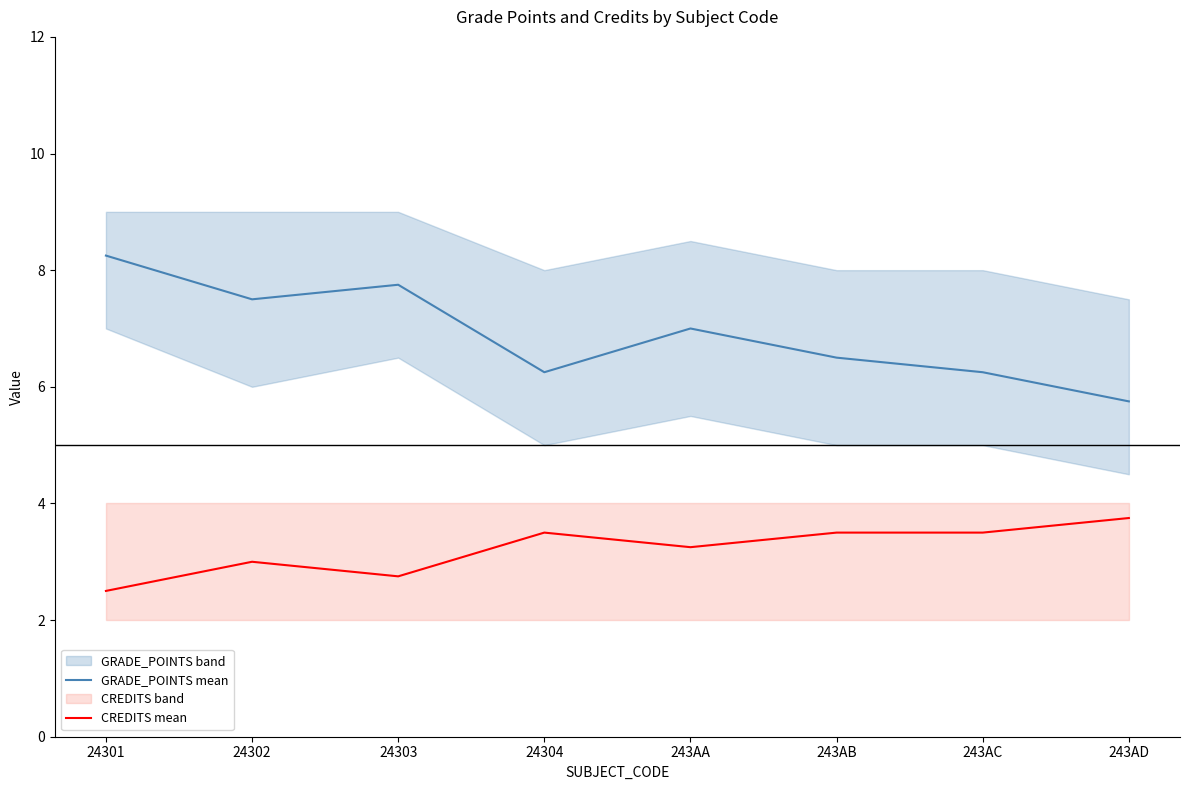

Where is the first local minimum for GRADE_POINTS mean?

24302